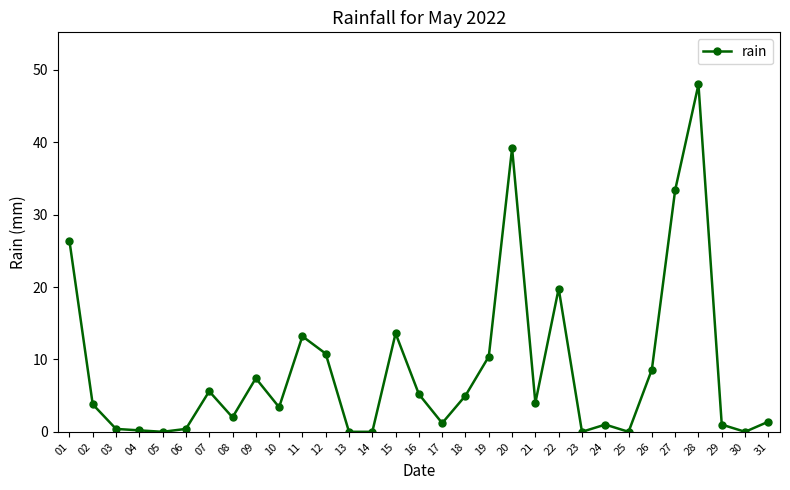

Which category has the highest value across all series?

28